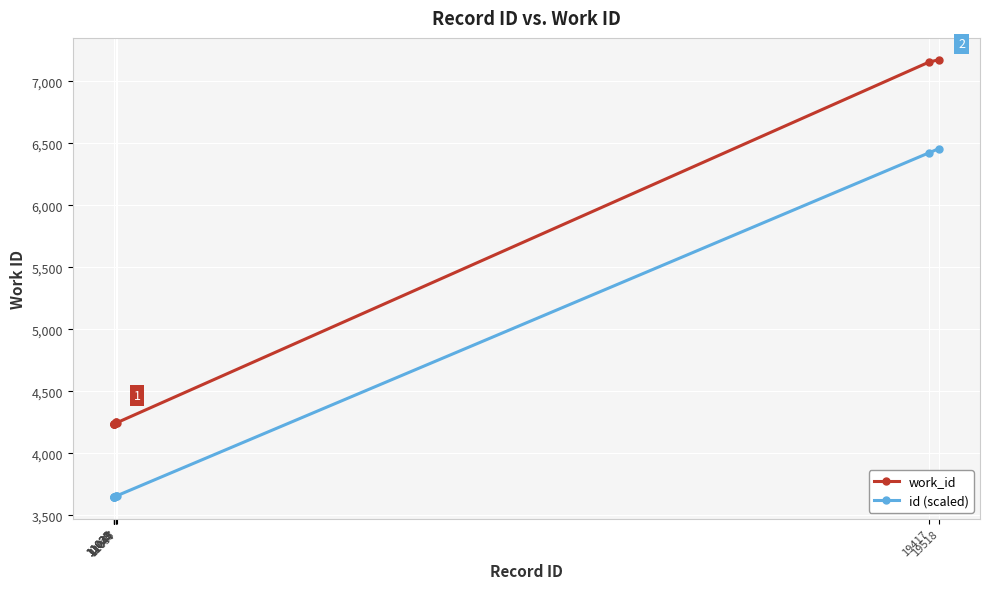

List the series in order of their overall mean, lowest first.

id (scaled), work_id